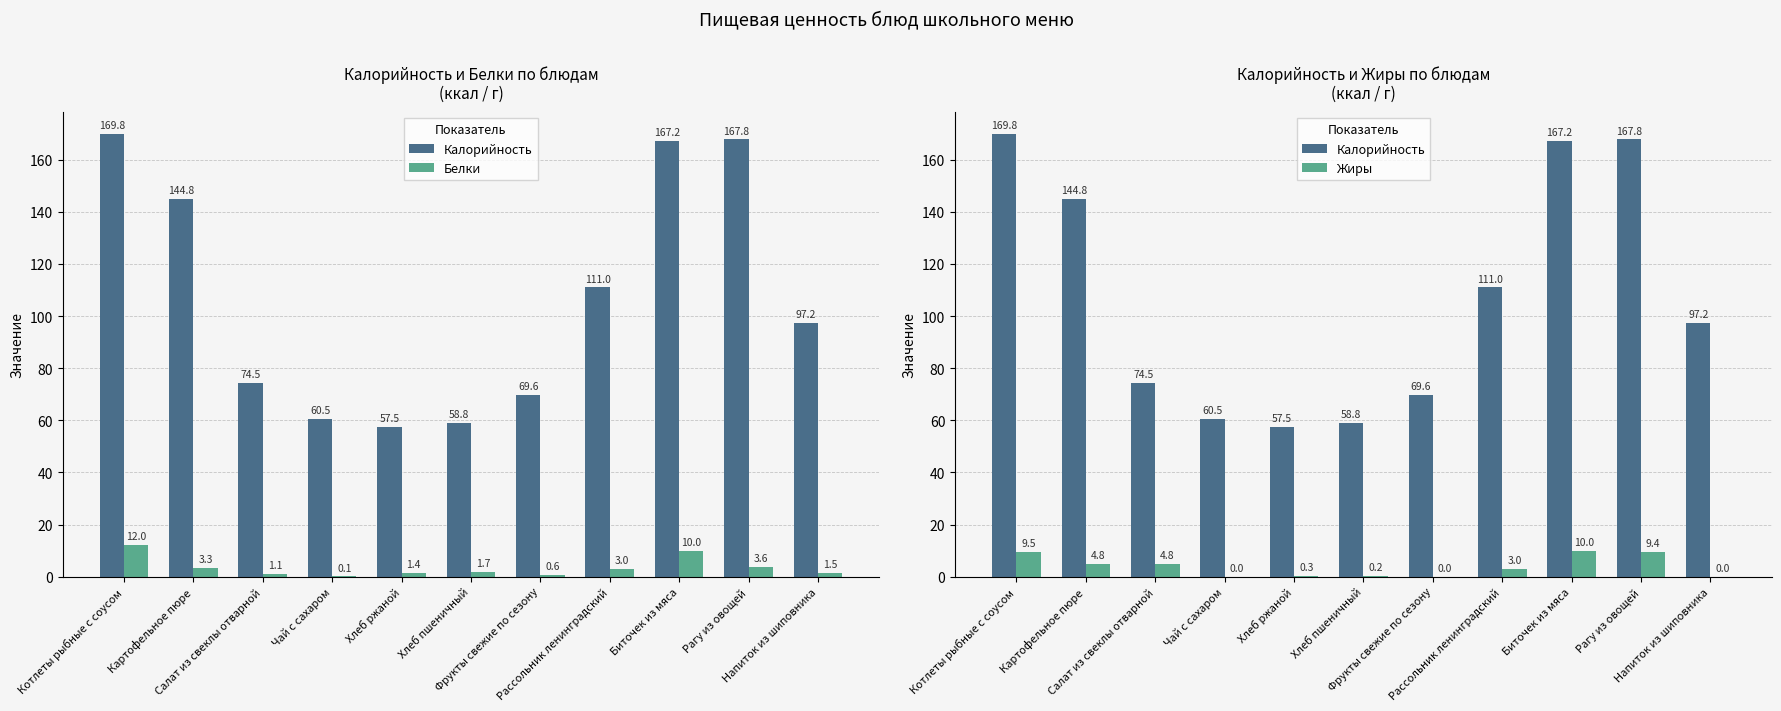

At which category does the chart reach its peak across all series?

Котлеты рыбные с соусом